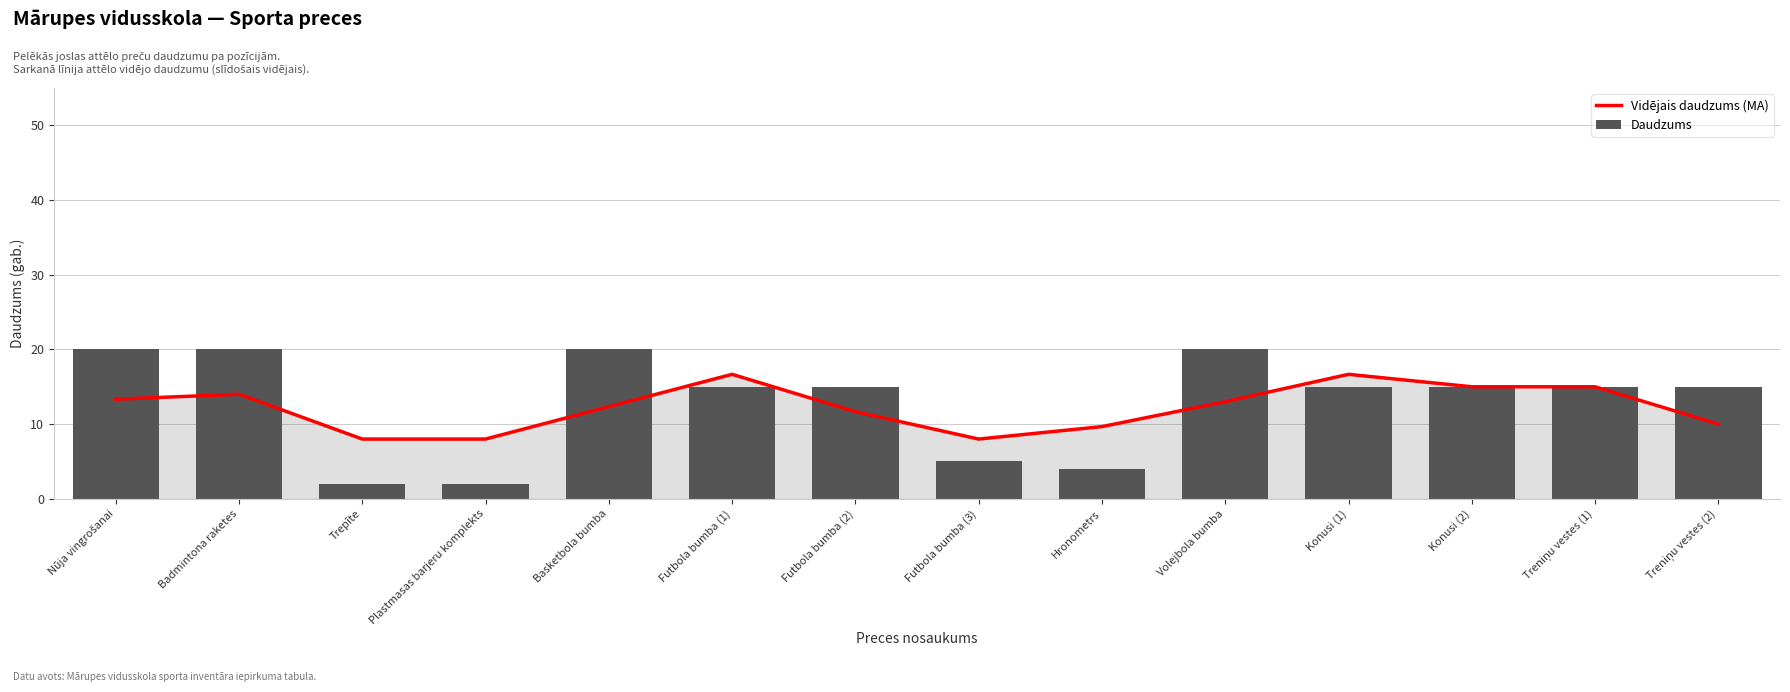

What is the difference between the Daudzums values at Futbola bumba (2) and Basketbola bumba?

5.0